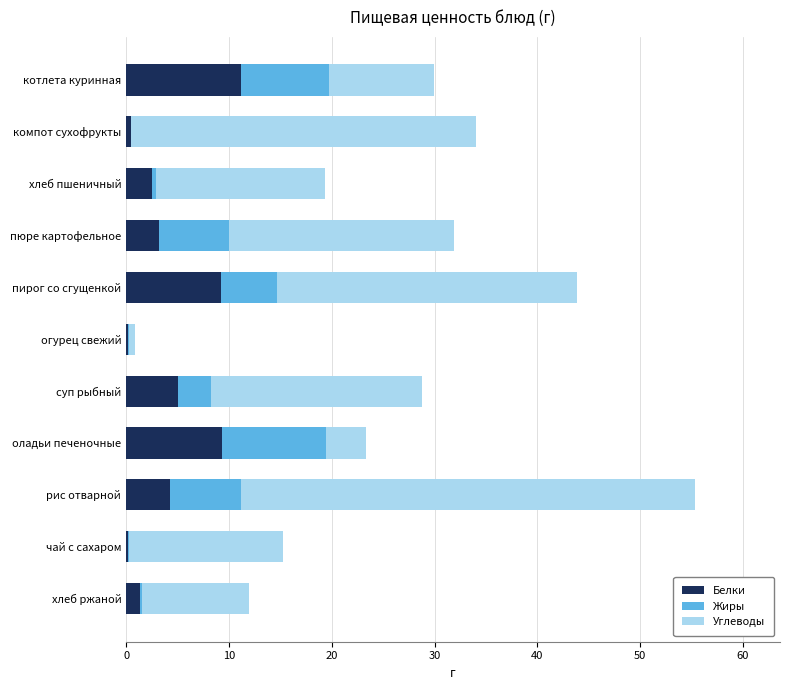

At which category is the sum across all series the highest?

рис отварной